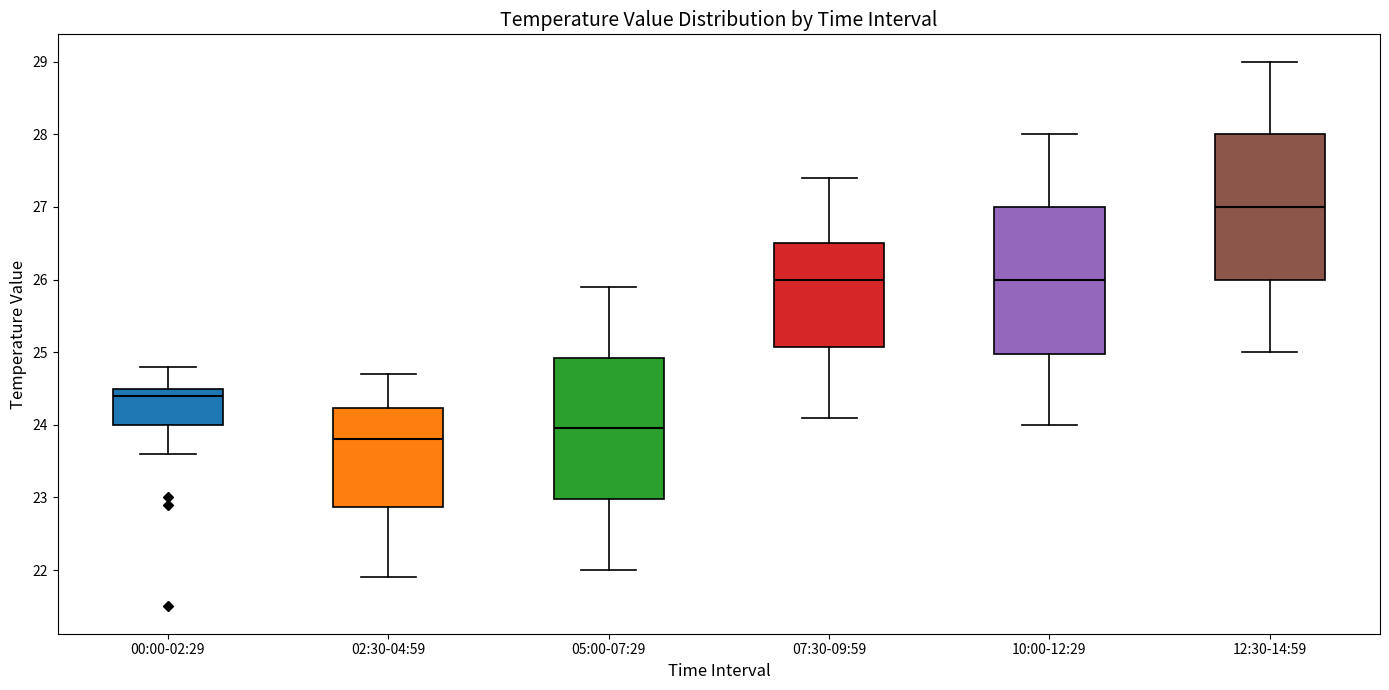

Reading left to right, transcribe this box plot: for each box, give where its median line is, the range the box spans, and where its two whiskers end, as read against the y-axis. The values are not printed on the chart, so give them approximately, as read against the axis.

00:00-02:29: median 24.4, box 24.0 to 24.5, whiskers 23.6 to 24.8
02:30-04:59: median 23.8, box 22.9 to 24.2, whiskers 21.9 to 24.7
05:00-07:29: median 24.0, box 23.0 to 24.9, whiskers 22.0 to 25.9
07:30-09:59: median 26.0, box 25.1 to 26.5, whiskers 24.1 to 27.4
10:00-12:29: median 26.0, box 25.0 to 27.0, whiskers 24.0 to 28.0
12:30-14:59: median 27.0, box 26.0 to 28.0, whiskers 25.0 to 29.0